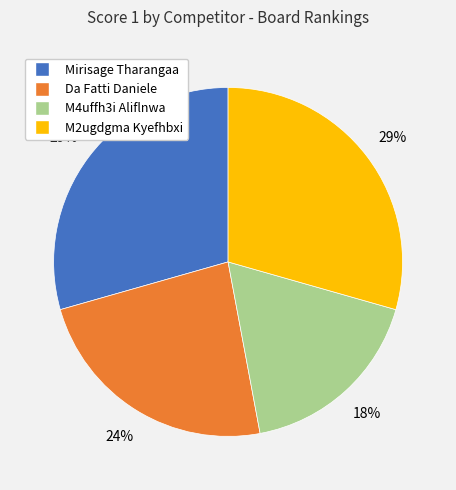

Does Mirisage Tharangaa represent more than half of the total?

No